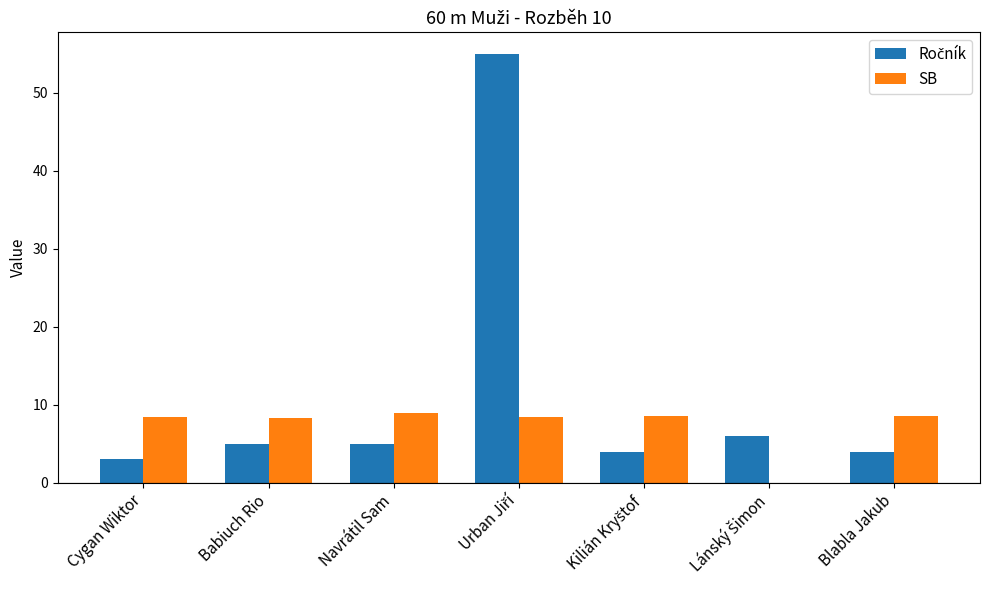

True or false: SB has a value of 13.2 at Babiuch Rio.

False